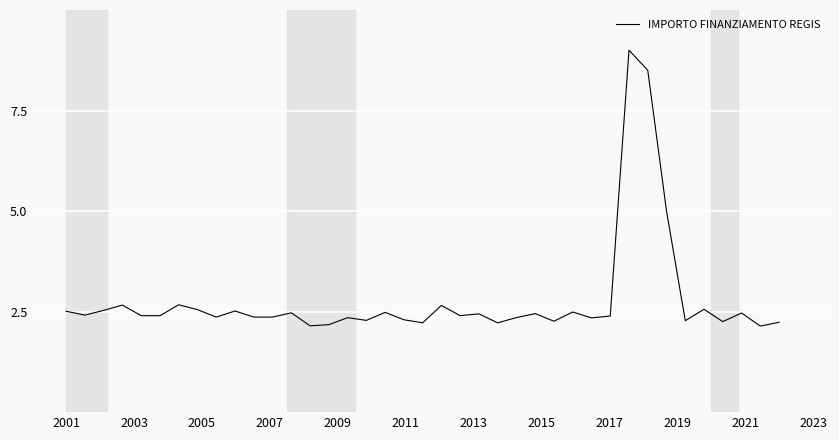

What is the difference between the maximum and minimum values?

6.9